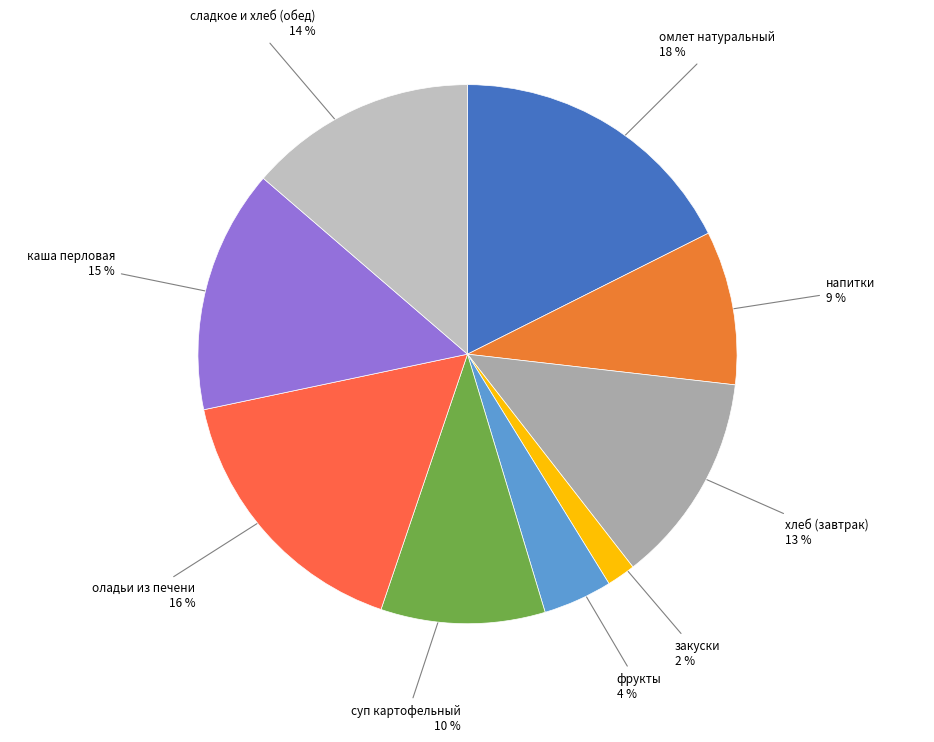

Which slice is the largest?

омлет натуральный